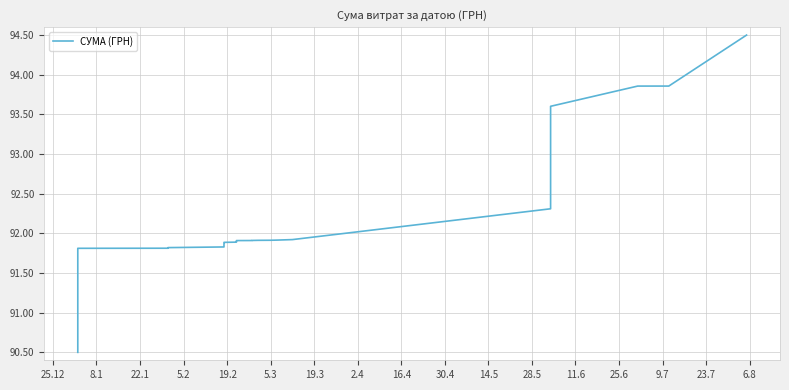

How many lines are shown in the chart?

1